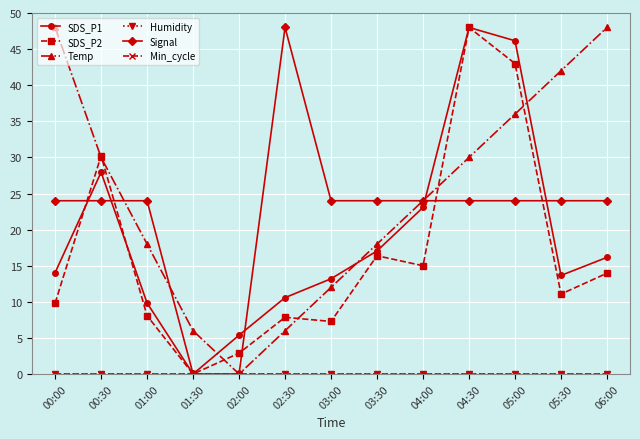

Reading left to right, transcribe all the data shown in this chart.

SDS_P1: 14.0	27.9	9.8	0.0	5.4	10.6	13.2	17.1	23.1	48.0	46.2	13.7	16.2
SDS_P2: 9.8	30.2	8.1	0.0	2.9	7.9	7.3	16.4	15.0	48.0	43.0	11.1	14.0
Temp: 48.0	30.0	18.0	6.0	0.0	6.0	12.0	18.0	24.0	30.0	36.0	42.0	48.0
Humidity: 0.0	0.0	0.0	0.0	0.0	0.0	0.0	0.0	0.0	0.0	0.0	0.0	0.0
Signal: 24.0	24.0	24.0	0.0	0.0	48.0	24.0	24.0	24.0	24.0	24.0	24.0	24.0
Min_cycle: 0.0	0.0	0.0	0.0	0.0	0.0	0.0	0.0	0.0	0.0	0.0	0.0	0.0